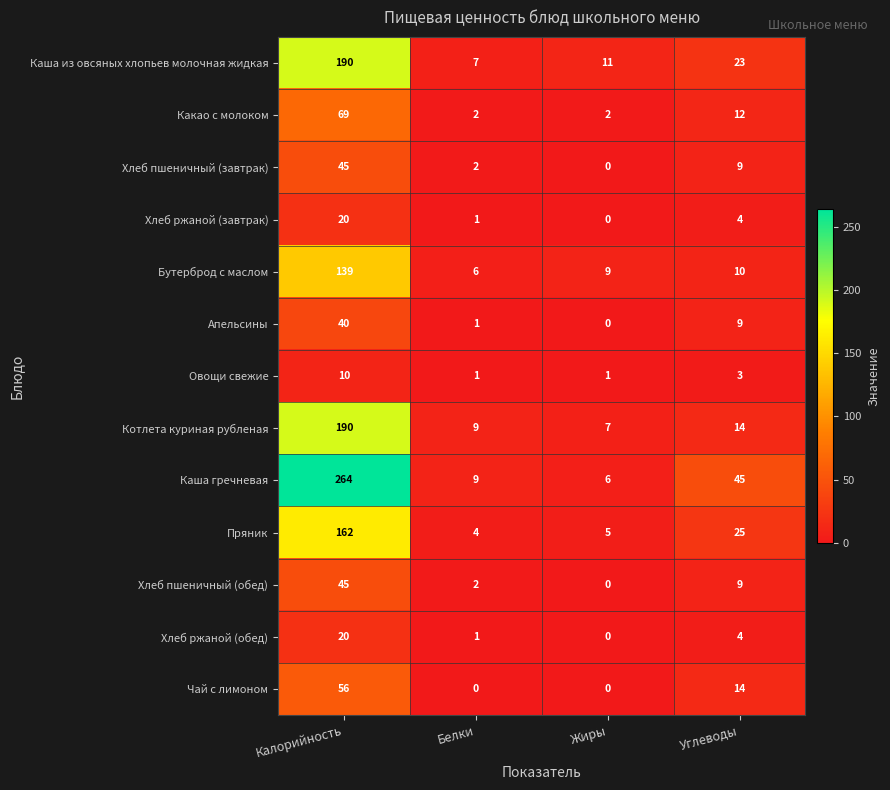

What is the maximum value shown in the chart?

264